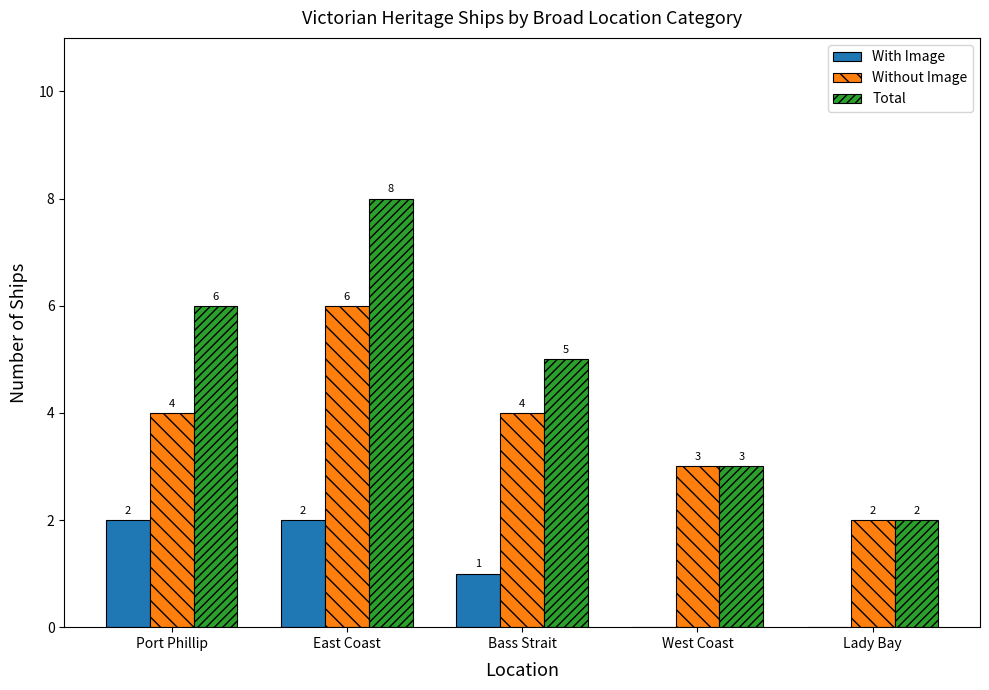

Where does the With Image series first go above 1?

Port Phillip